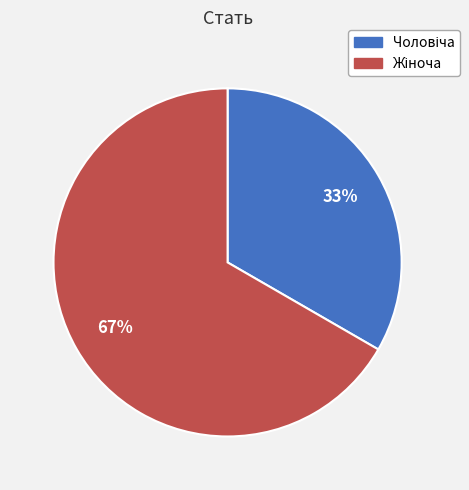

To the nearest percent, what is the average slice percentage?

50%